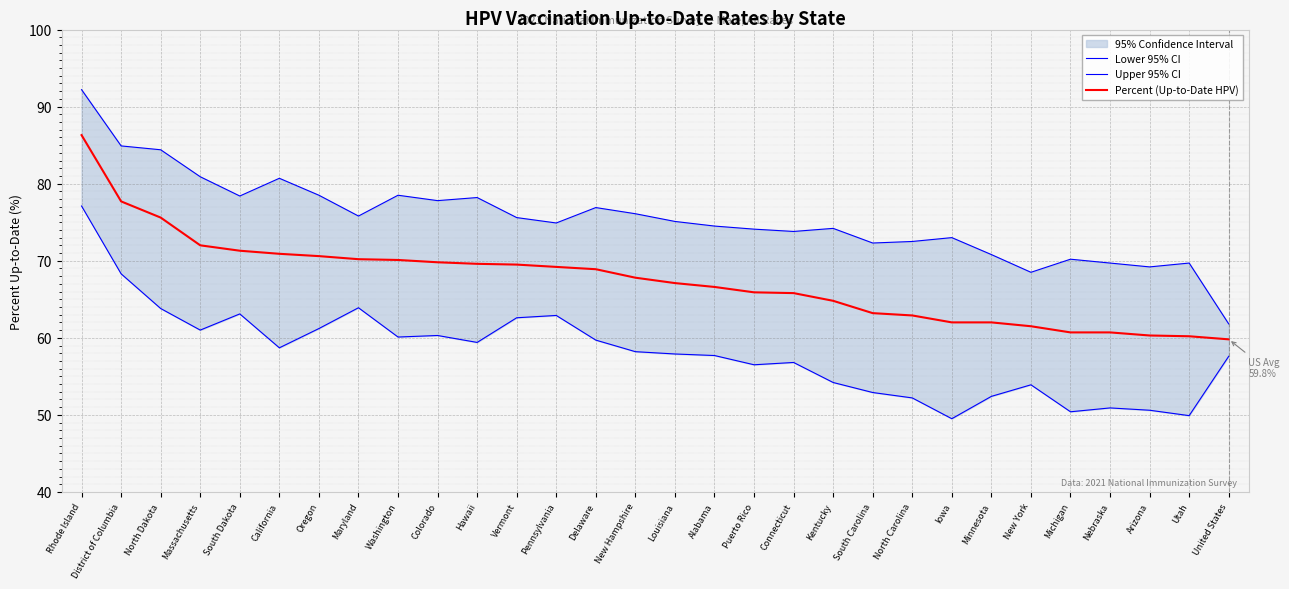

What is the difference between the highest and lowest values at South Carolina?

19.4